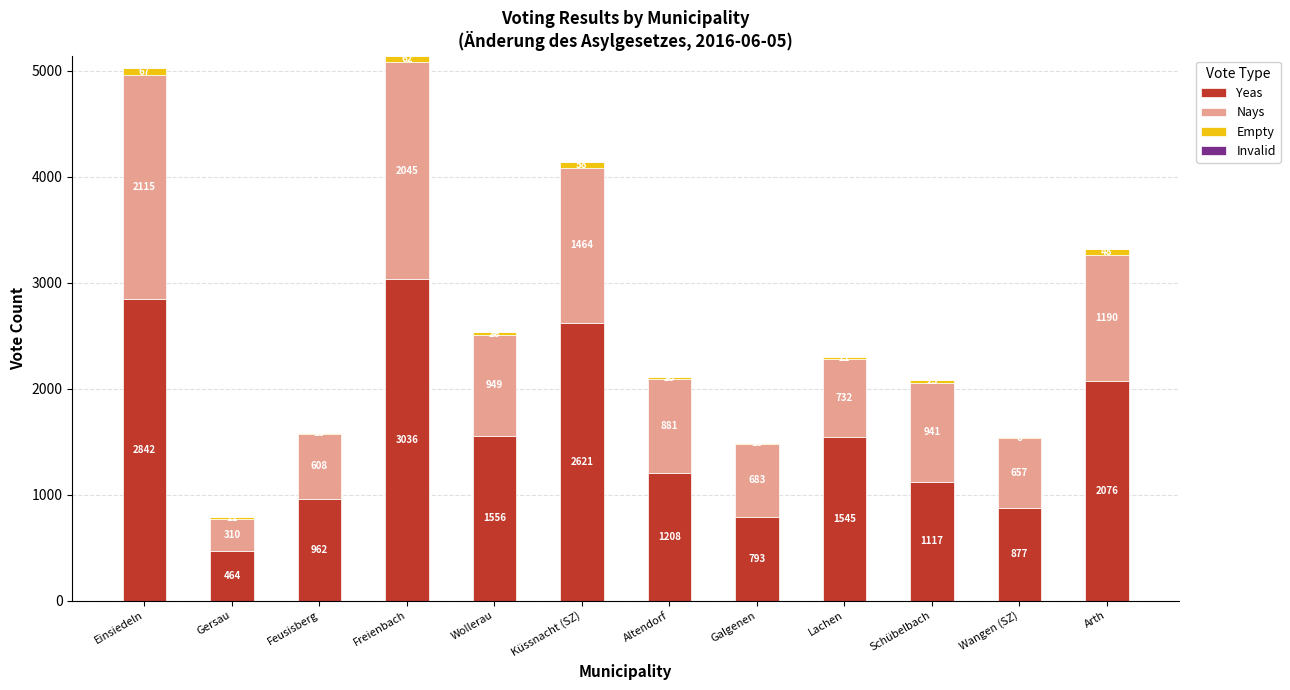

At which category is the sum across all series the highest?

Freienbach